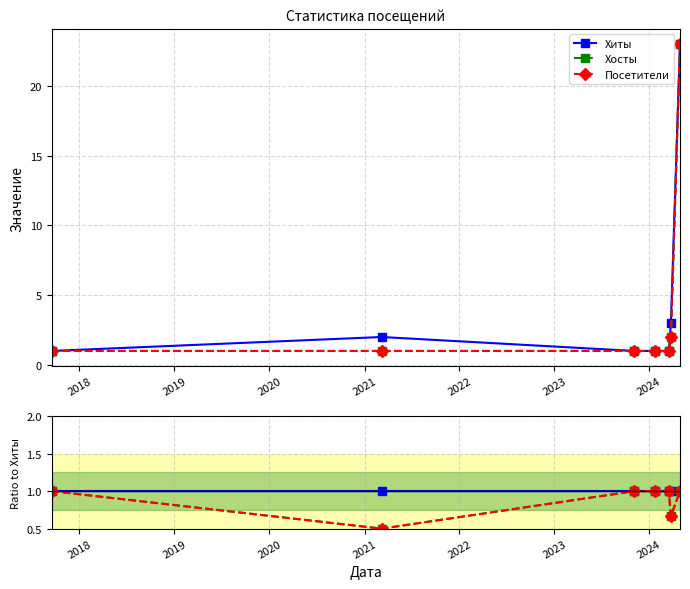

Which series changed the most between 2017 and 2020?

Хиты